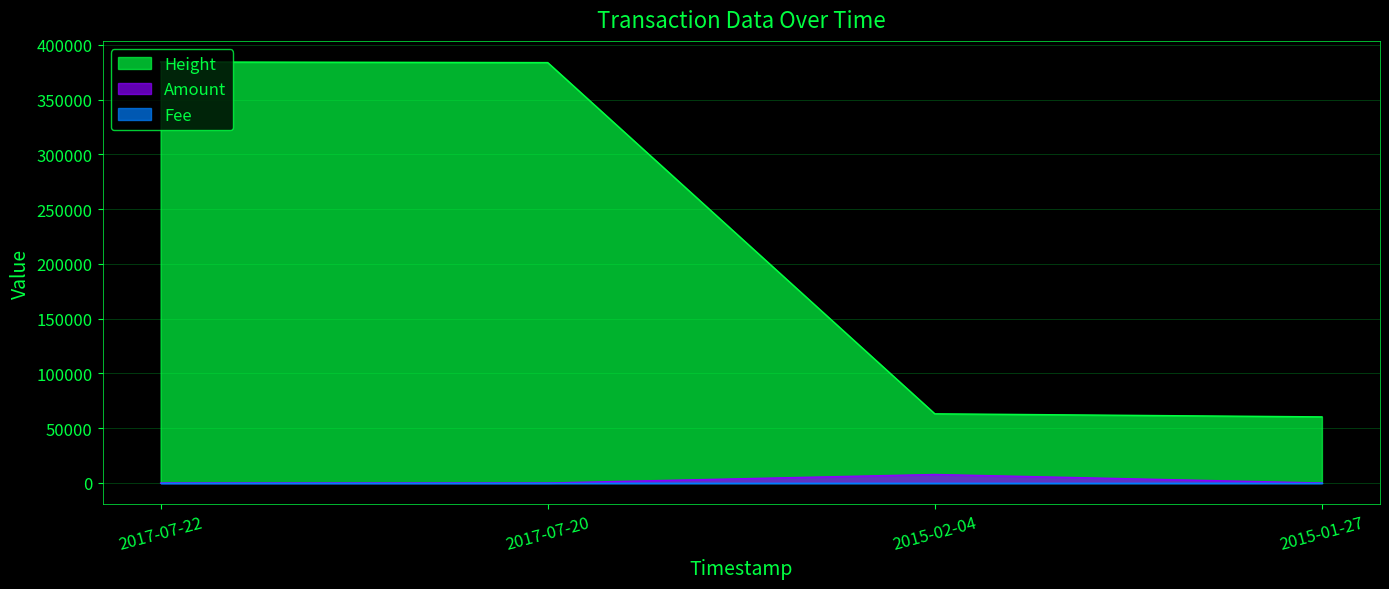

True or false: Amount and Height cross at least once.

False